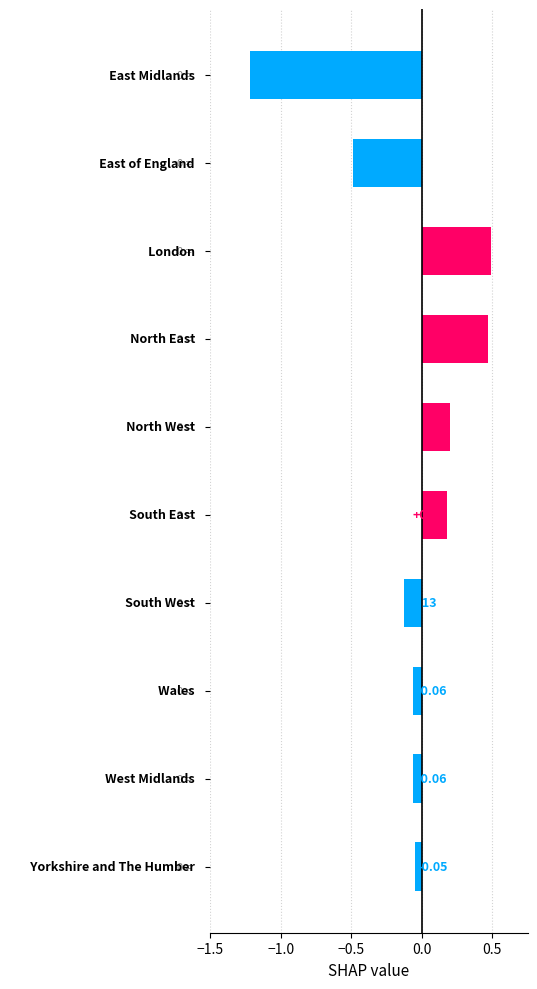

What is the sum of all values?

-0.7